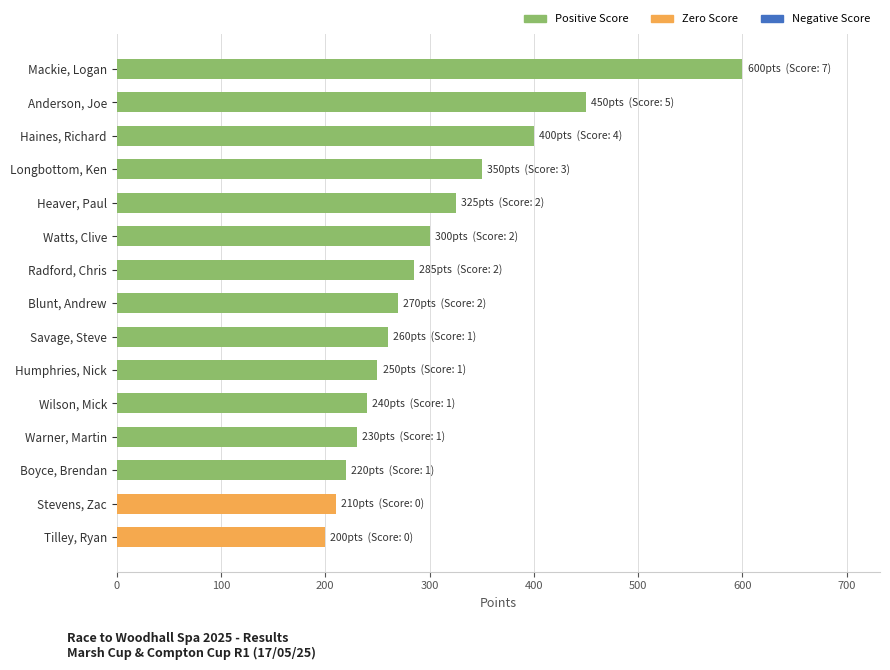

Is it true that the value at Watts, Clive is 209?

False